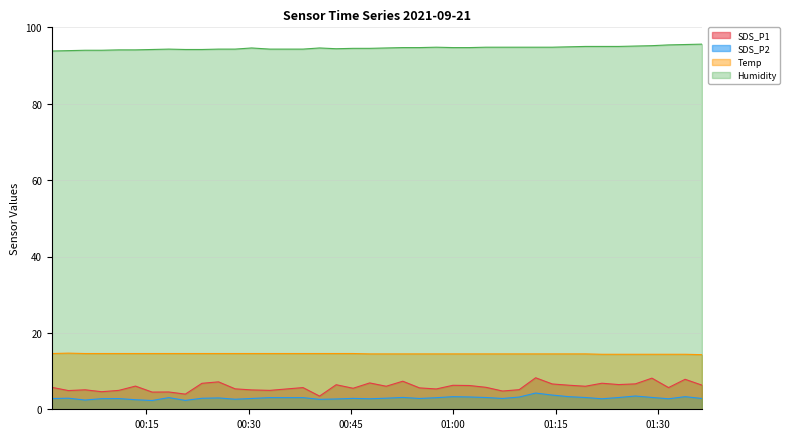

How many lines are shown in the chart?

4